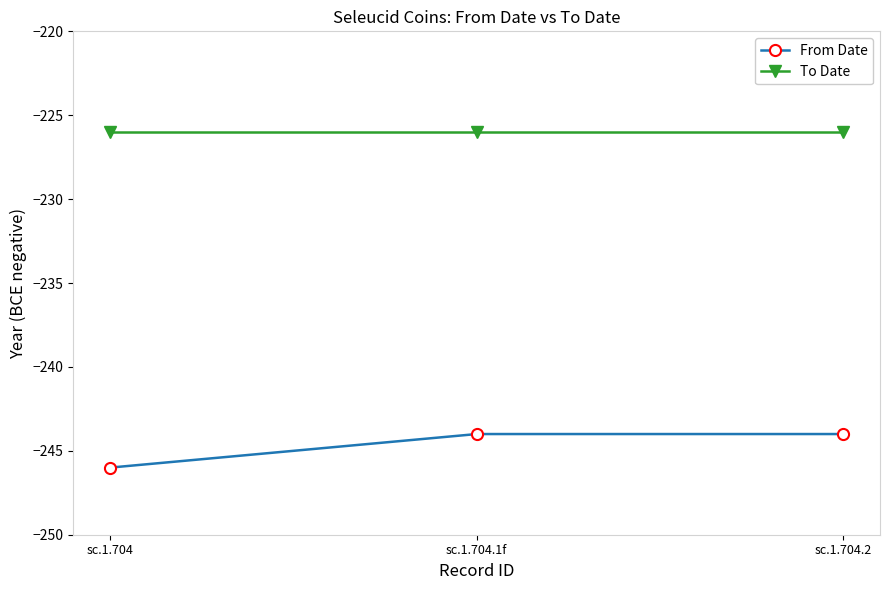

Which series has the largest total across all categories?

To Date